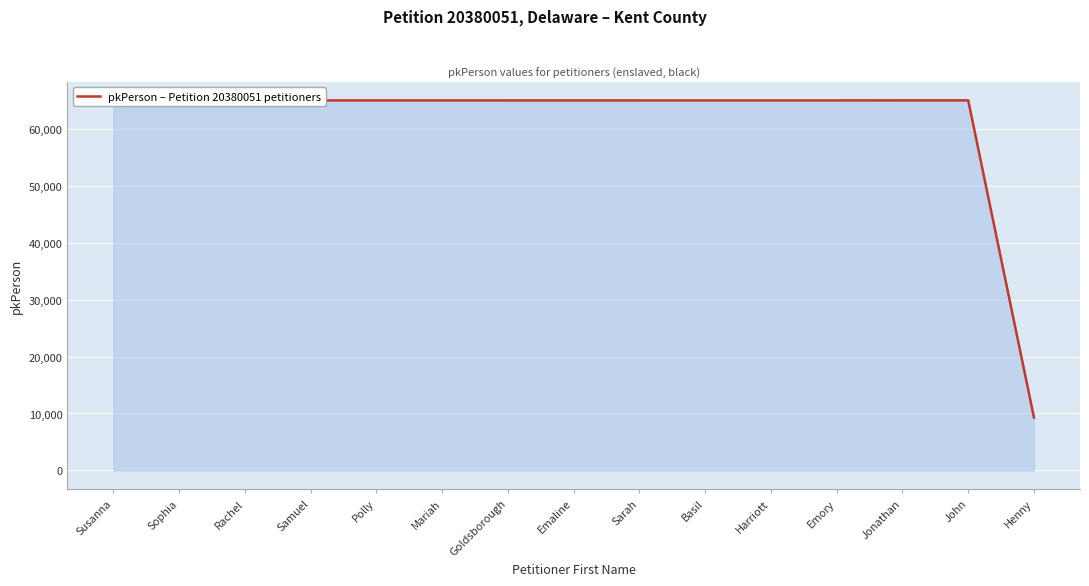

What is the approximate value at Rachel, to the nearest 10?

64980